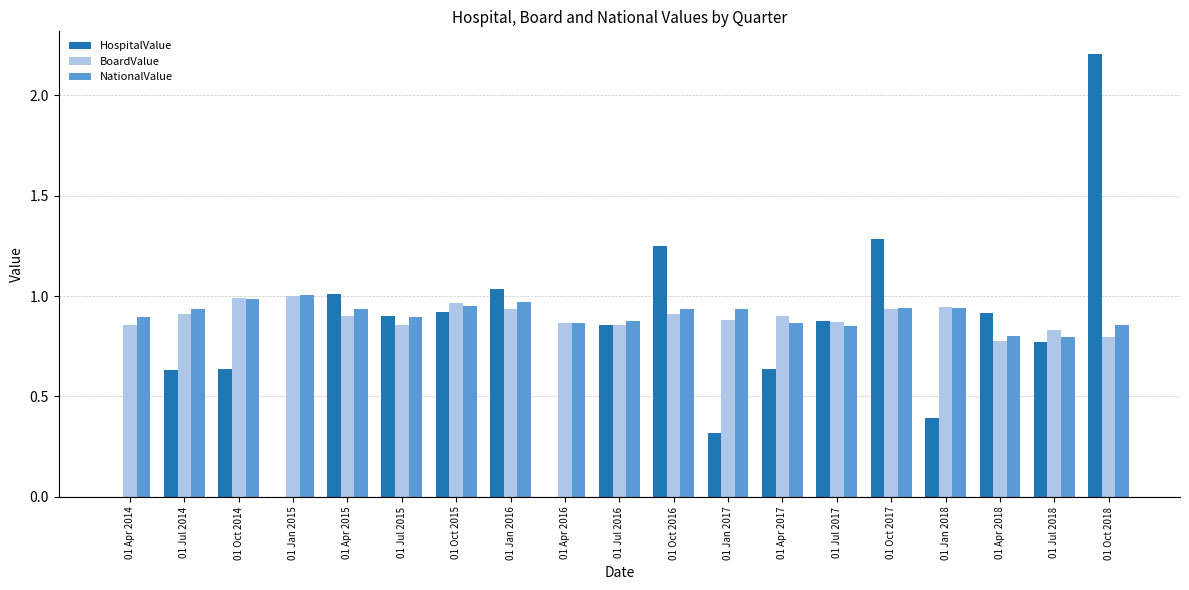

What is the total value across all series at 01 Jan 2015?

2.0